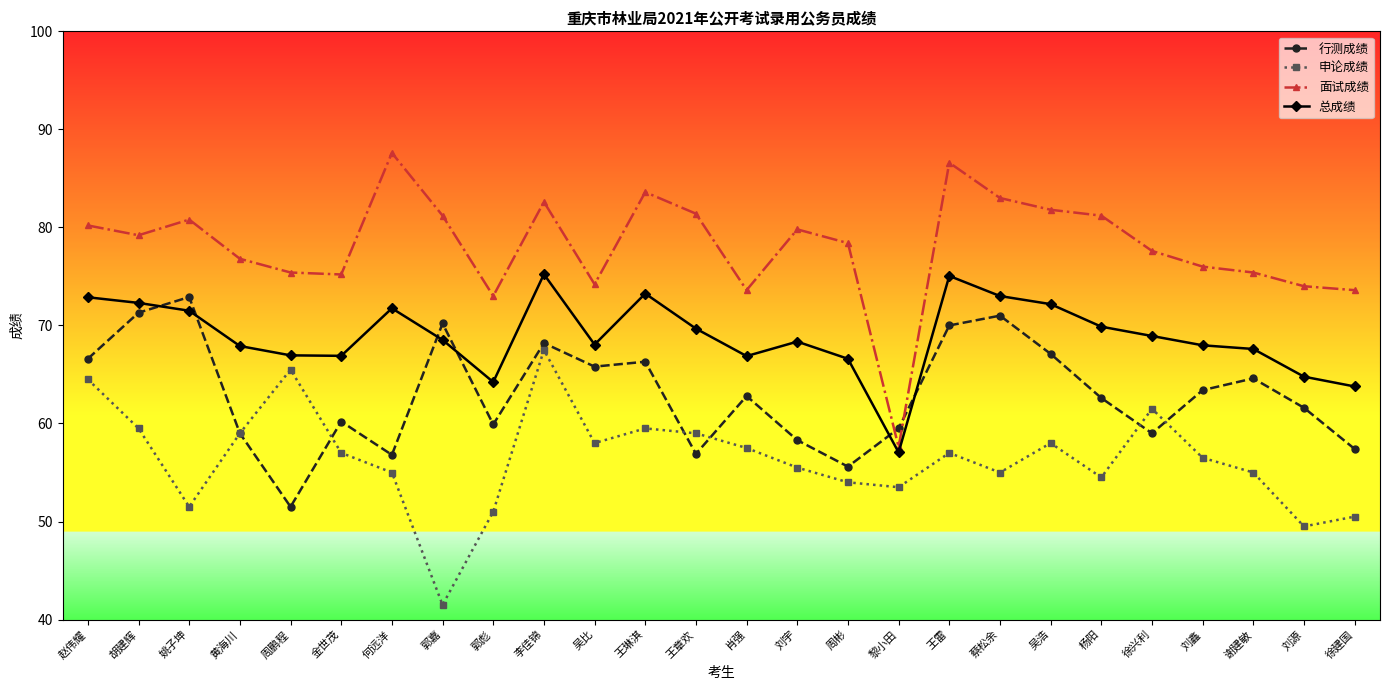

Which series has the widest spread of values?

面试成绩